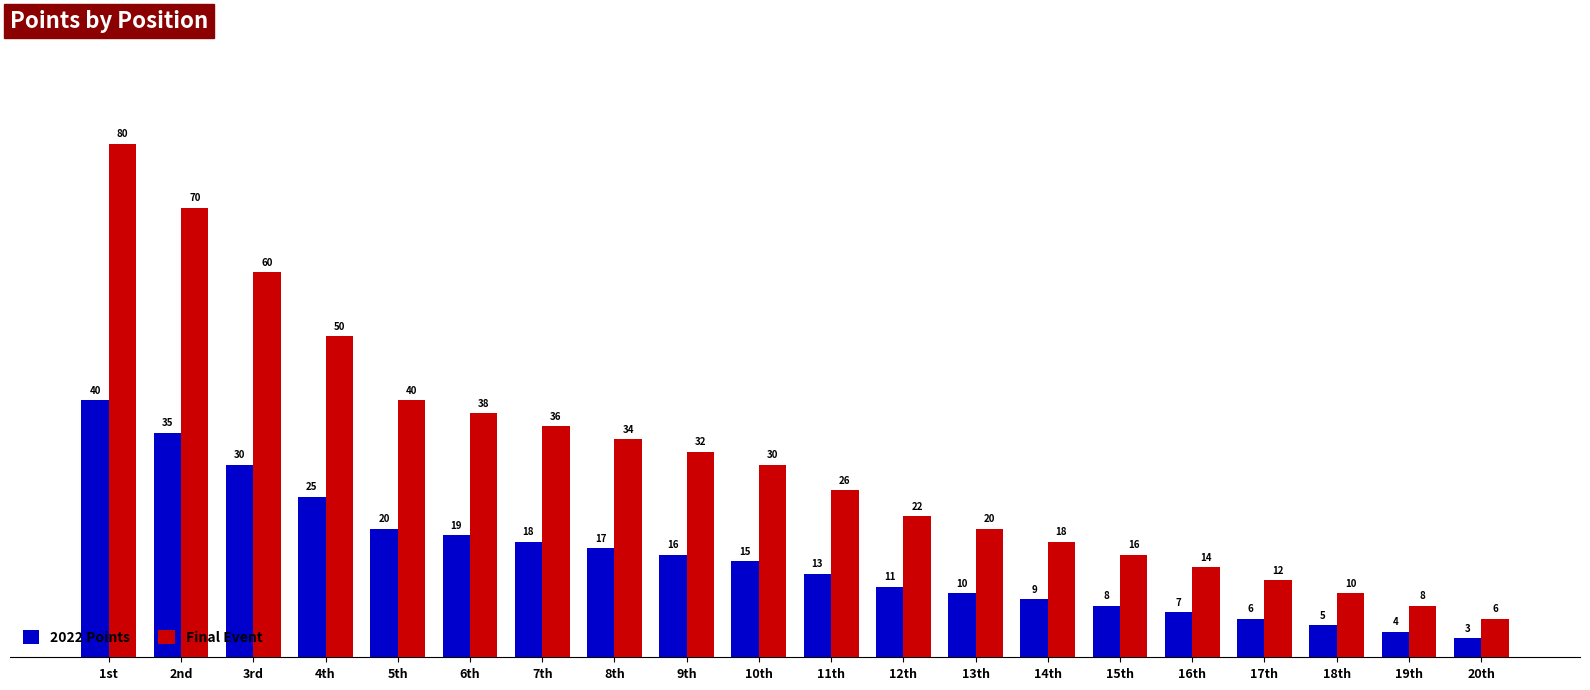

What position from the right is 3rd?

18